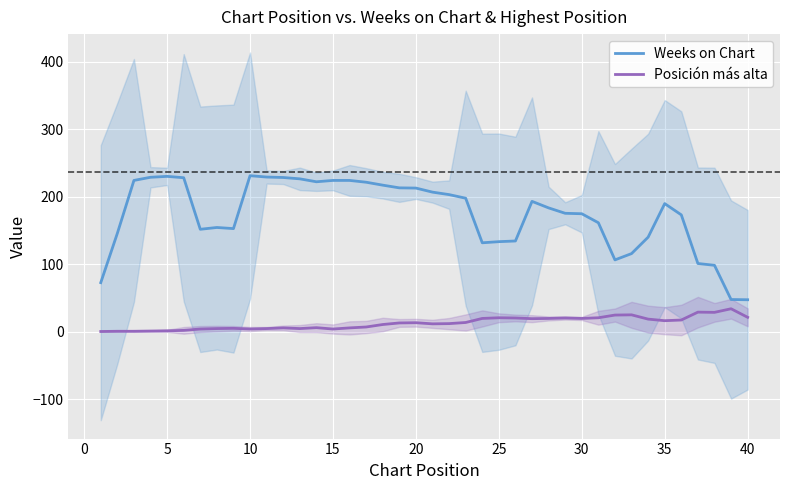

True or false: Weeks on Chart and Posición más alta cross at least once.

False